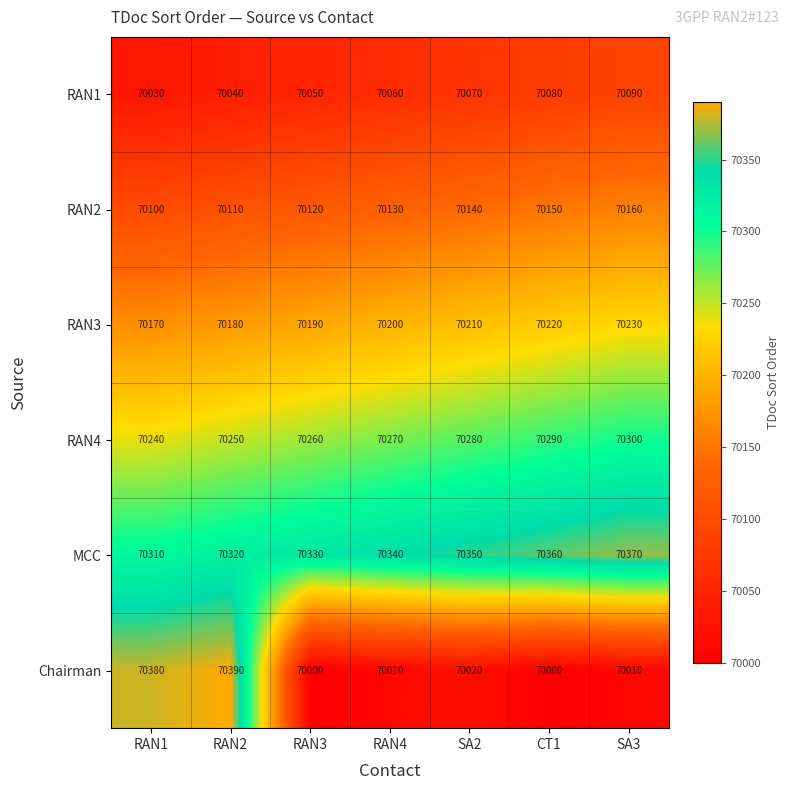

What is the difference between the highest and lowest values at RAN3?

330